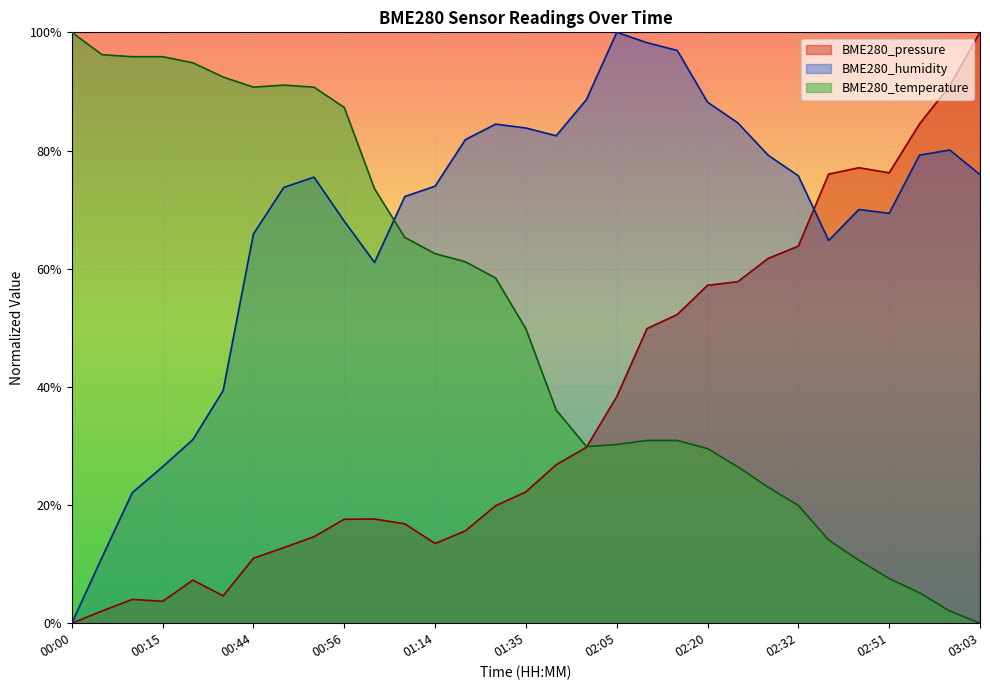

What is the sum of the BME280_pressure values at 00:44 and 02:44?

87.0